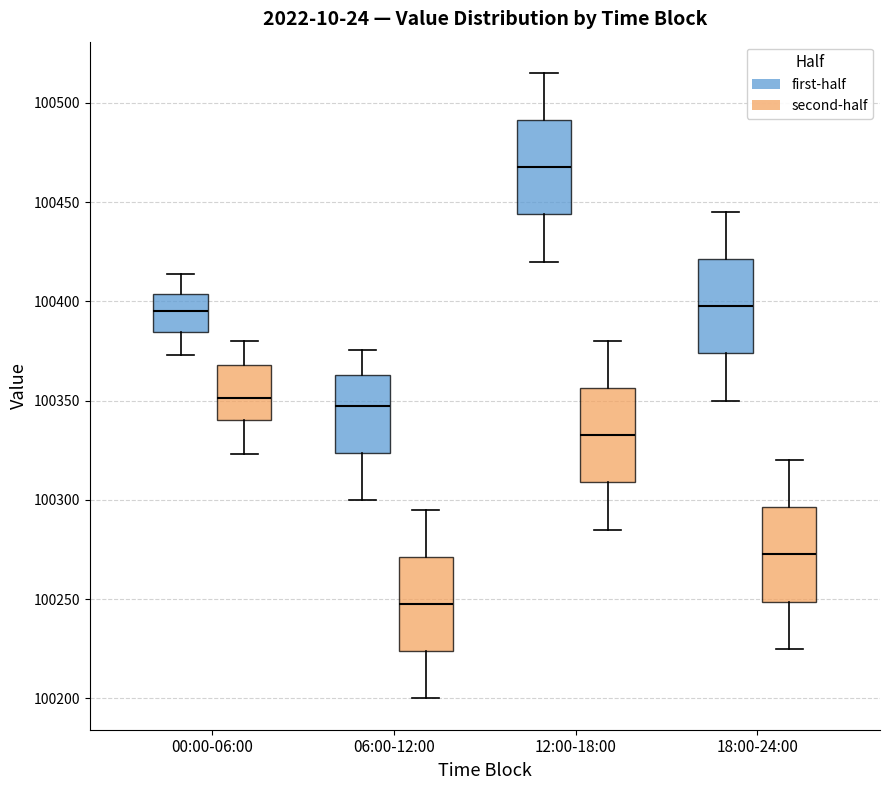

Where does the lower whisker of the box for 12:00-18:00 (second-half) end on the y-axis? The values are not printed on the chart, so give them approximately, as read against the axis.

100285